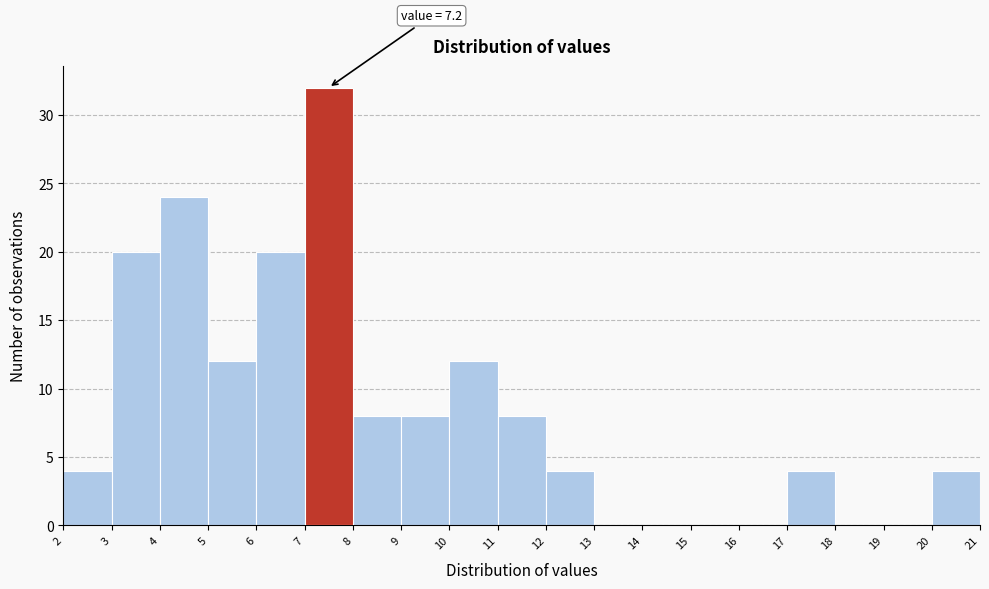

Over which range of the x-axis is the bar tallest?

7 to 8